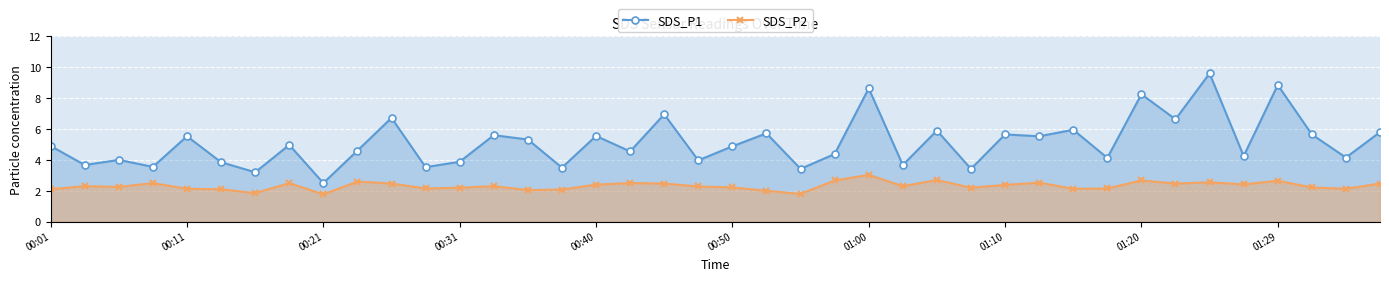

The SDS_P1 series shows 3.5 at 15. True or false?

True